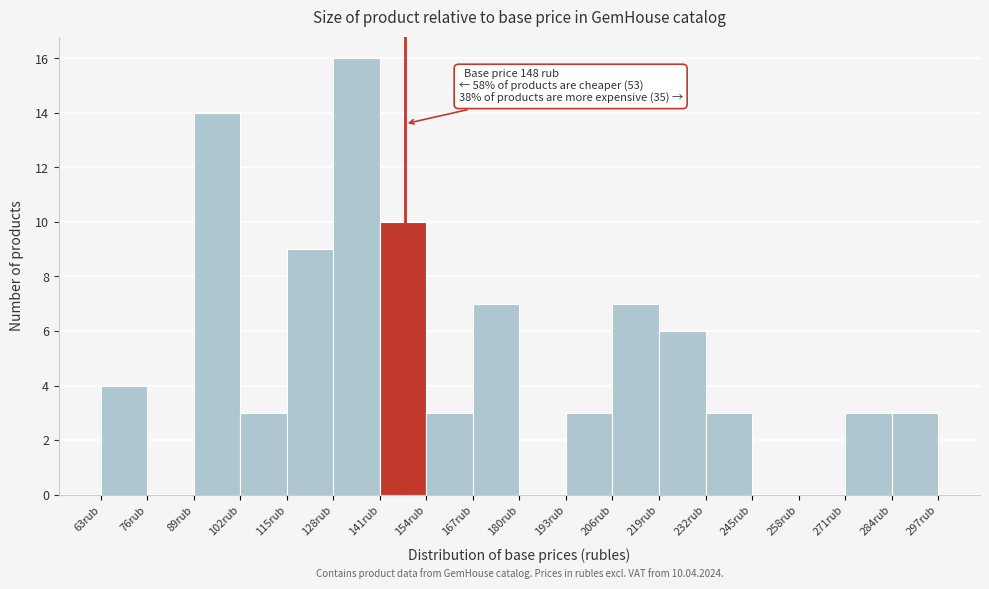

Over which range of the x-axis is the bar tallest?

128 to 141